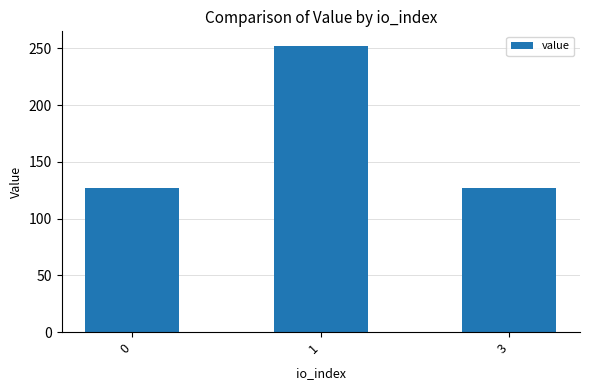

What is the sum of the values at 3 and 0?

254.4